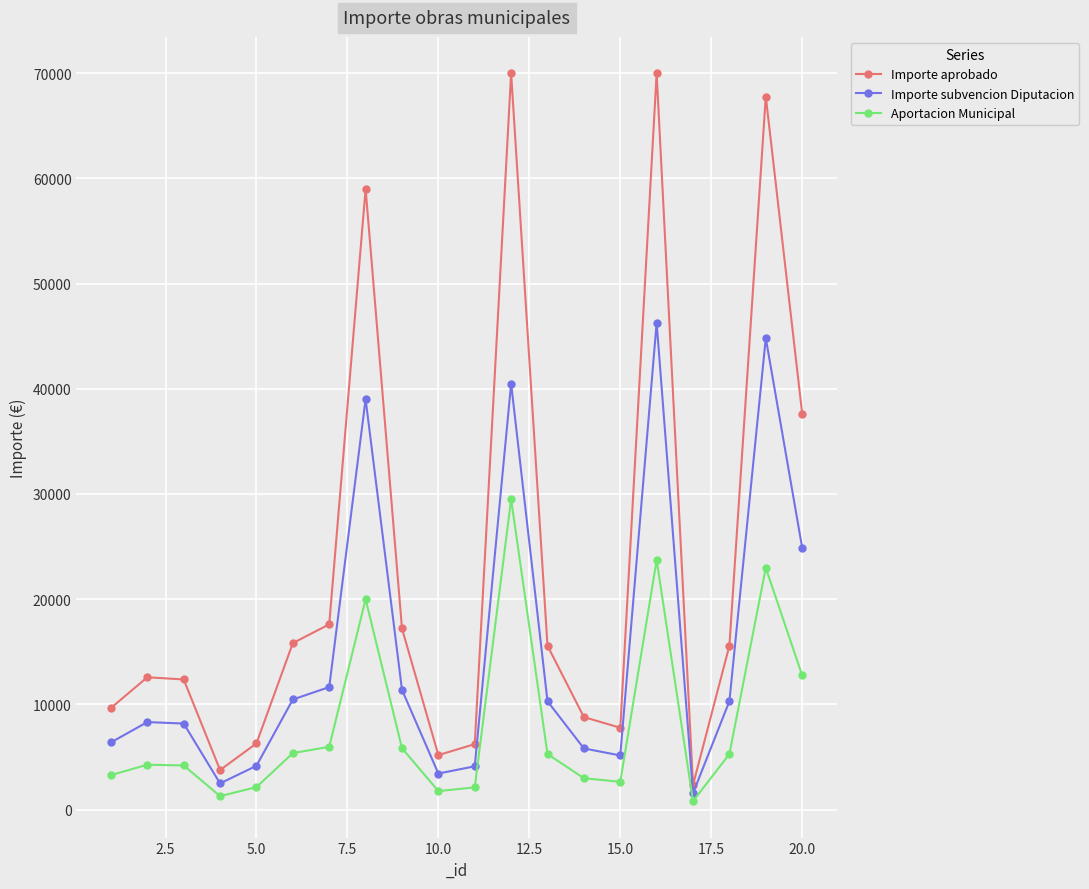

At how many categories does at least one series exceed 46657?

4